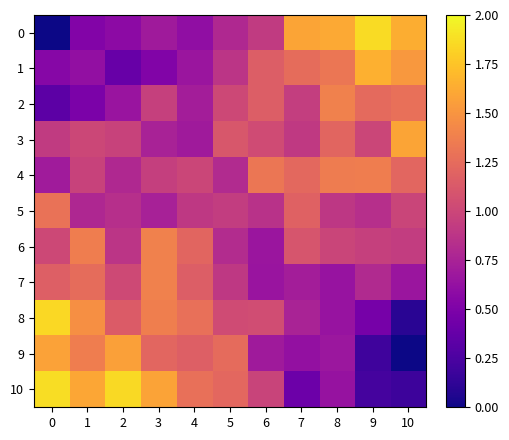

What is the maximum value shown in the chart?

1.9